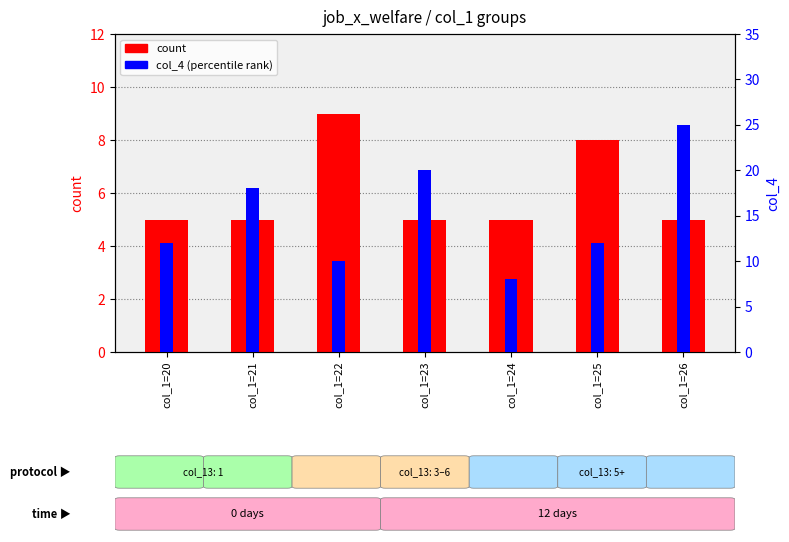

What value does the col_4 (percentile) series have at col_1=24?

8